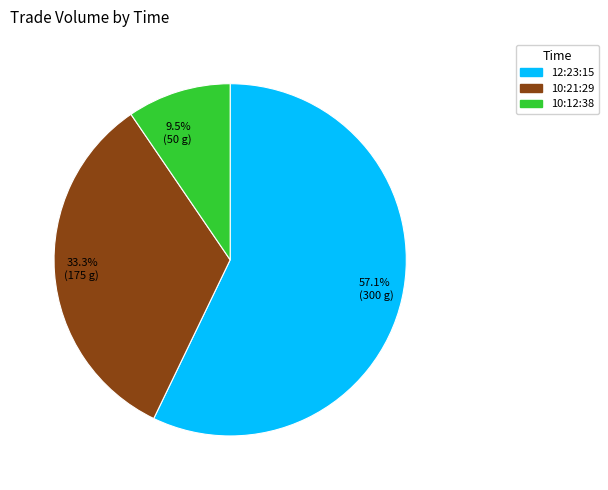

Which category has the biggest portion of the pie?

57.1% (300 g)